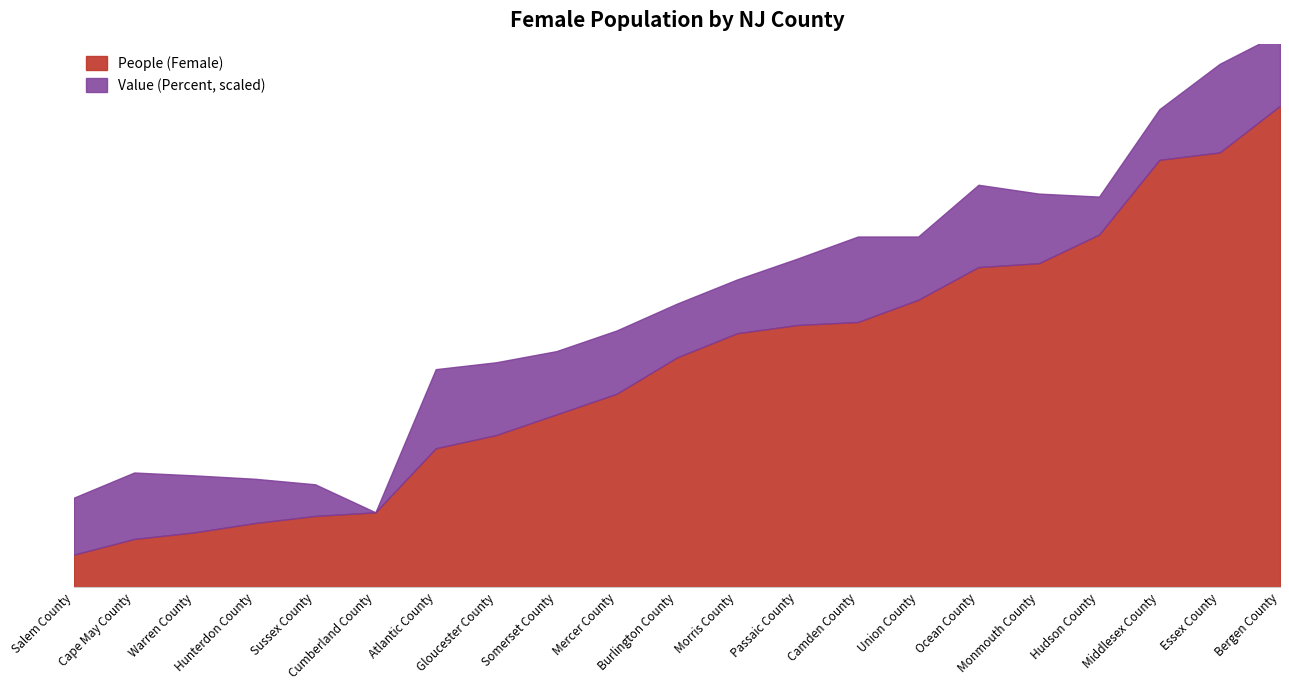

True or false: People (Female) and Value (Percent) cross at least once.

False